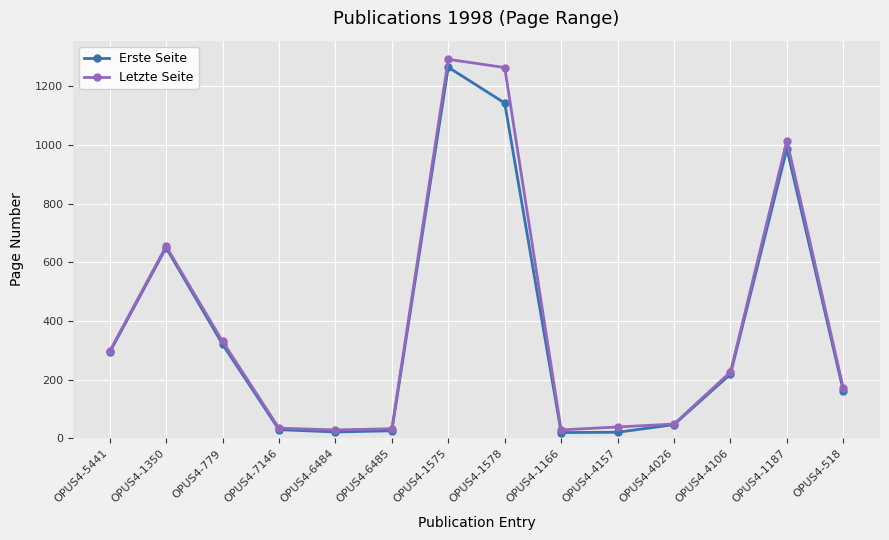

The Letzte Seite series shows 331 at OPUS4-779. True or false?

True